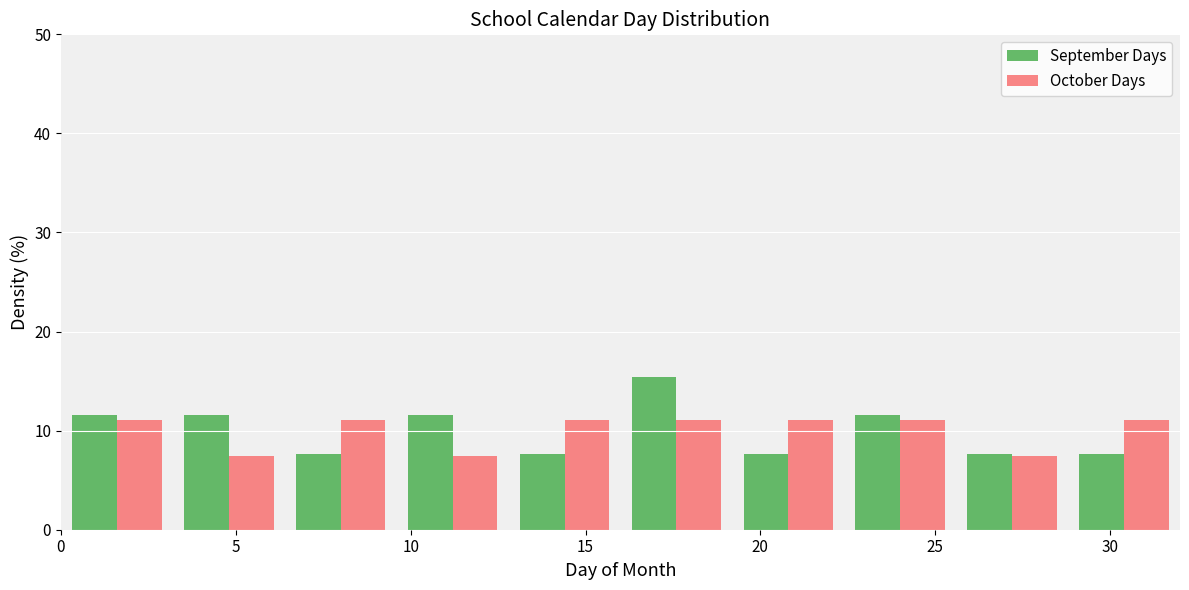

What is the height of the October Days bar covering 16.0 to 19.2 on the x-axis? Neither the bar edges nor the heights are printed on the chart, so give them approximately, as read against the axes.

11